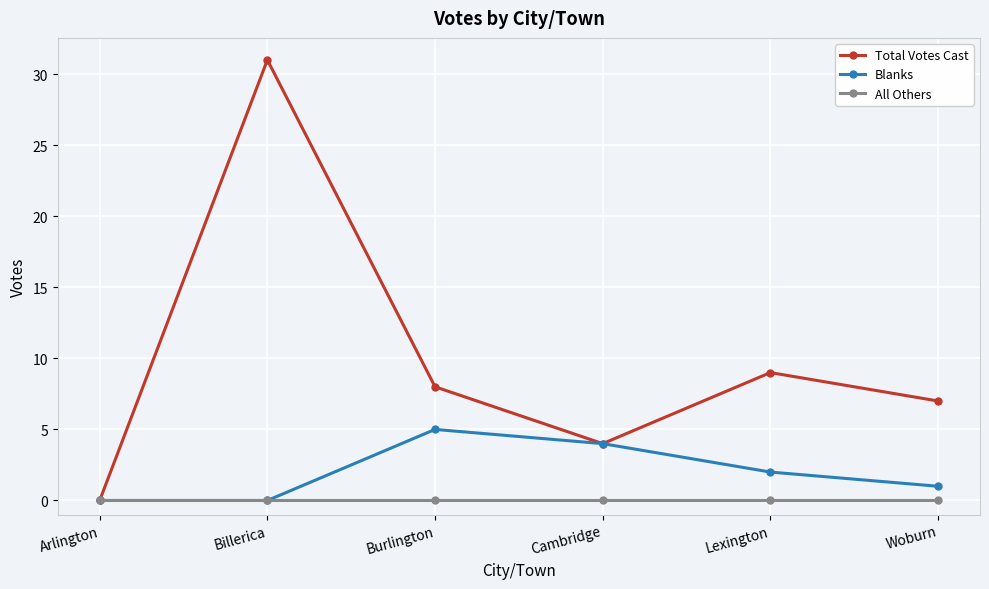

What is the total value across all series at Lexington?

11